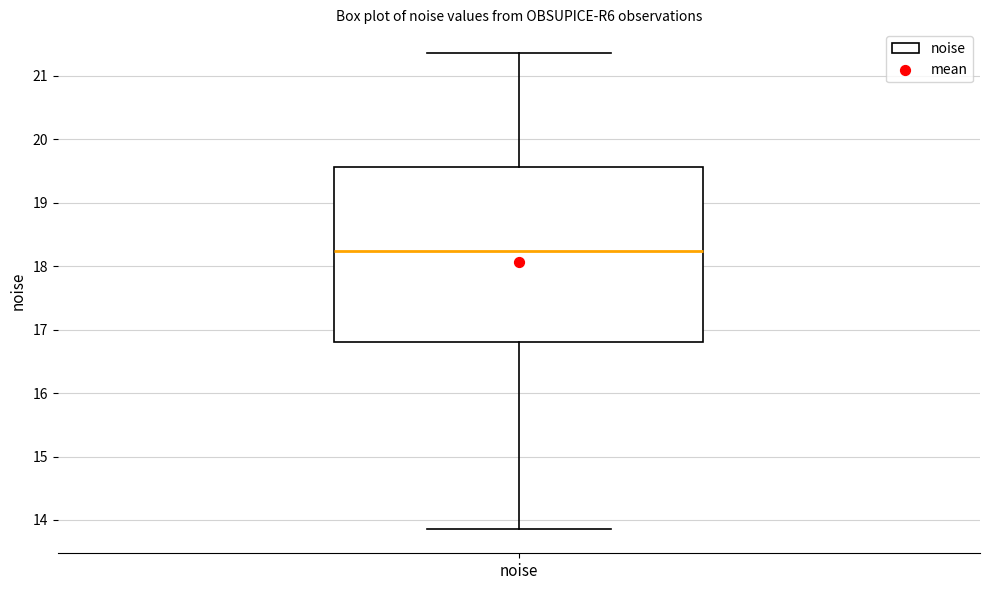

Where does the median line of the box for noise sit on the y-axis? The values are not printed on the chart, so give them approximately, as read against the axis.

18.2